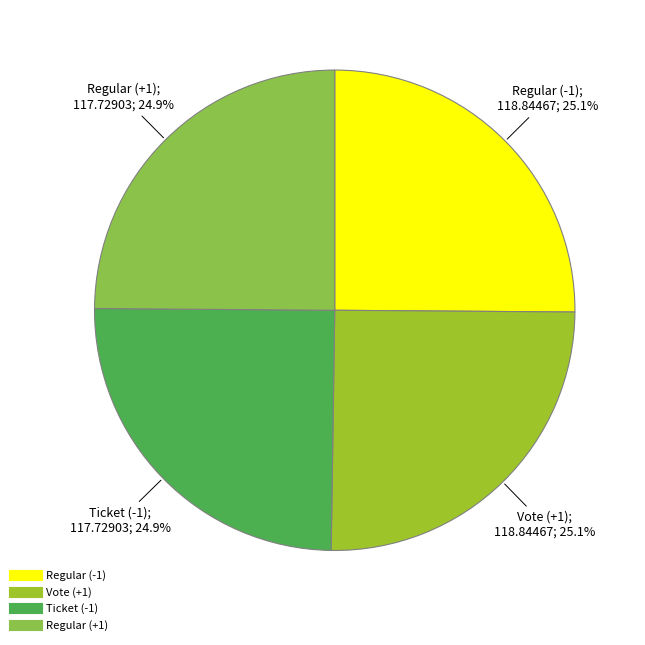

Count the number of slices in the pie.

4